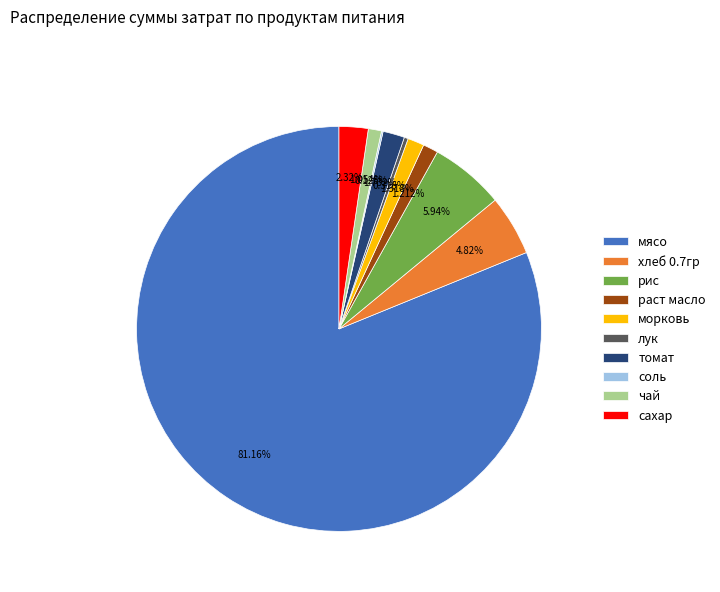

To the nearest percent, what is the difference between the largest and smallest slice percentages?

81%